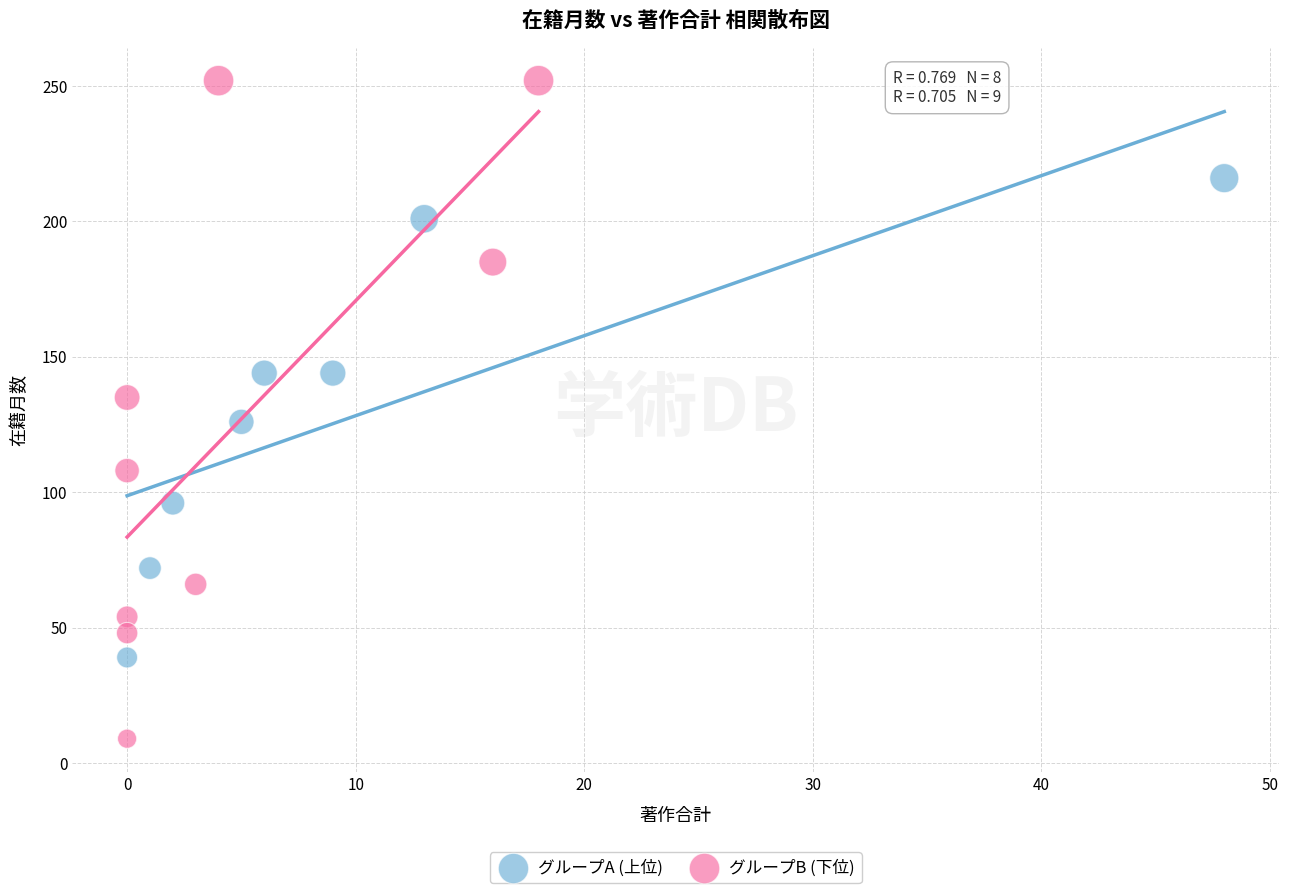

Which series contains the lowest Y value?

グループB (下位)